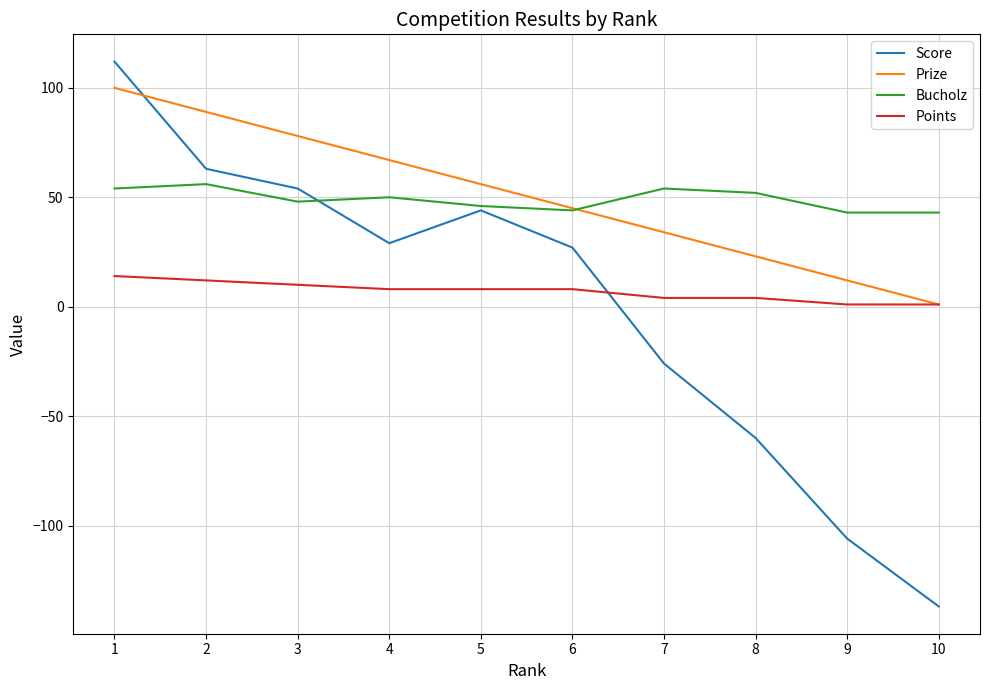

The Bucholz series shows 54 at 7. True or false?

True